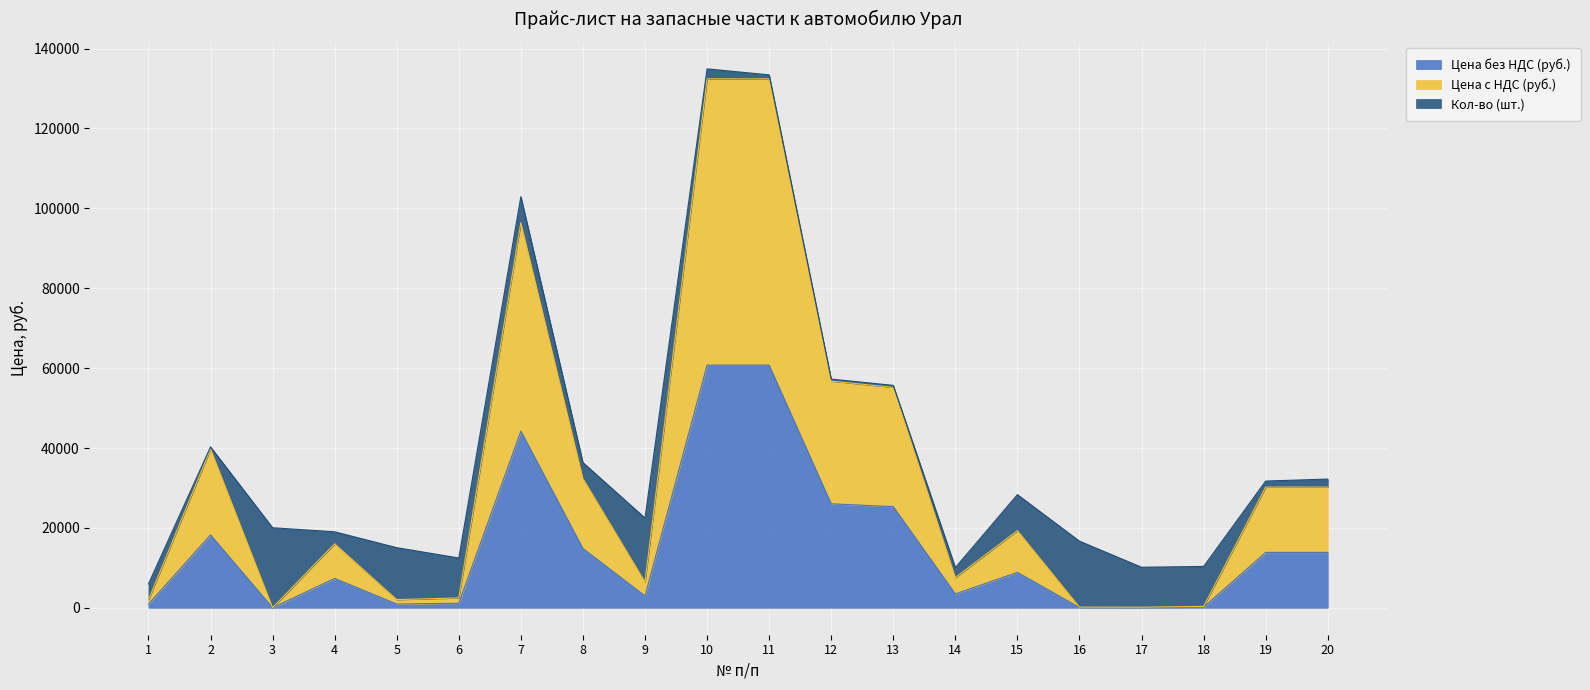

What is the highest value of the Цена без НДС (руб.) series?

60745.1